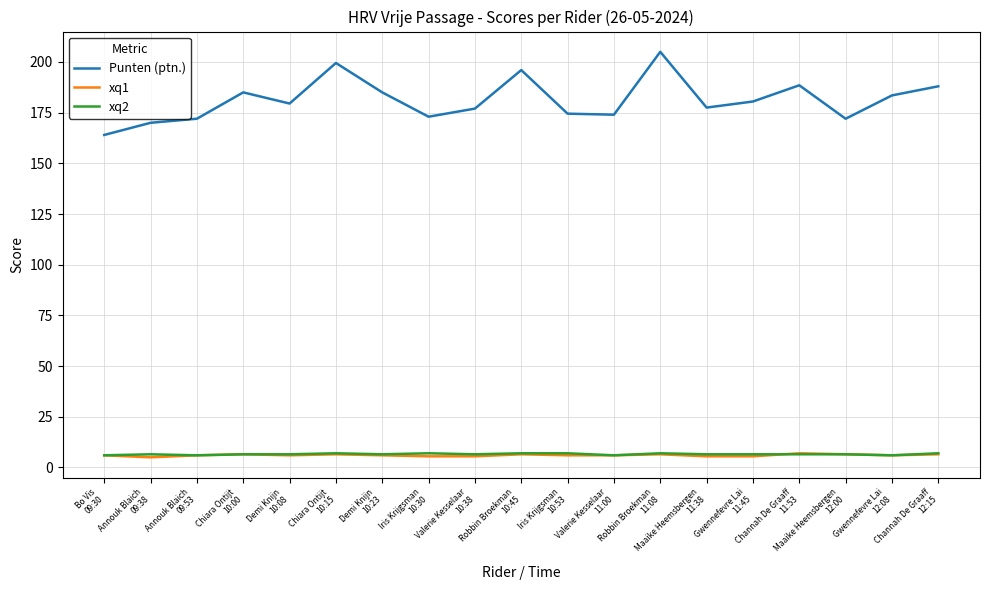

Which series has the largest total across all categories?

Punten (ptn.)